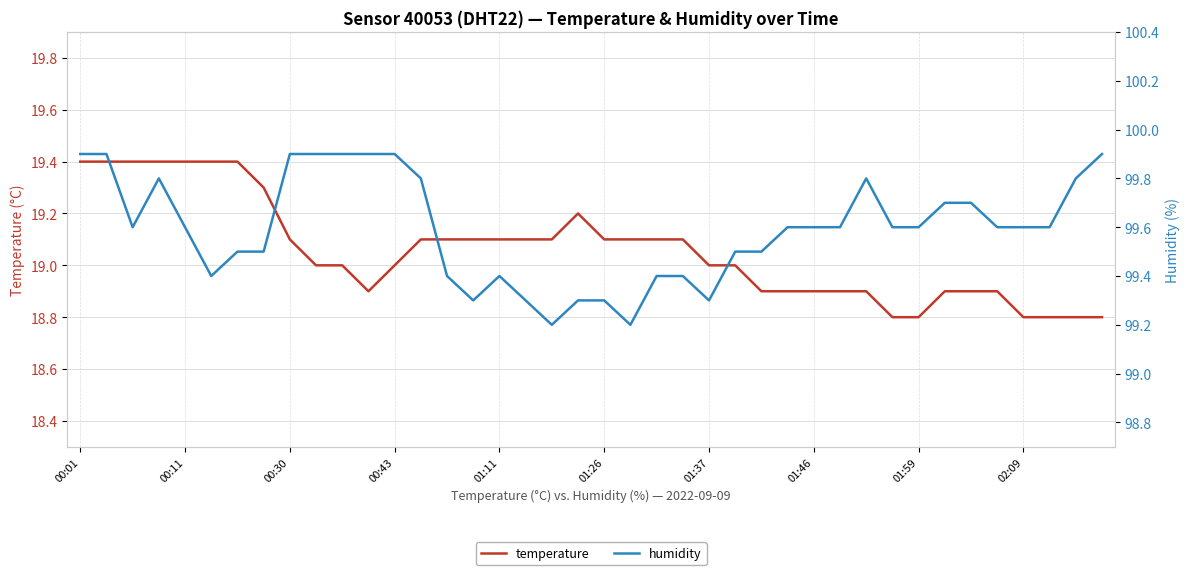

What is the smallest value displayed?

18.8